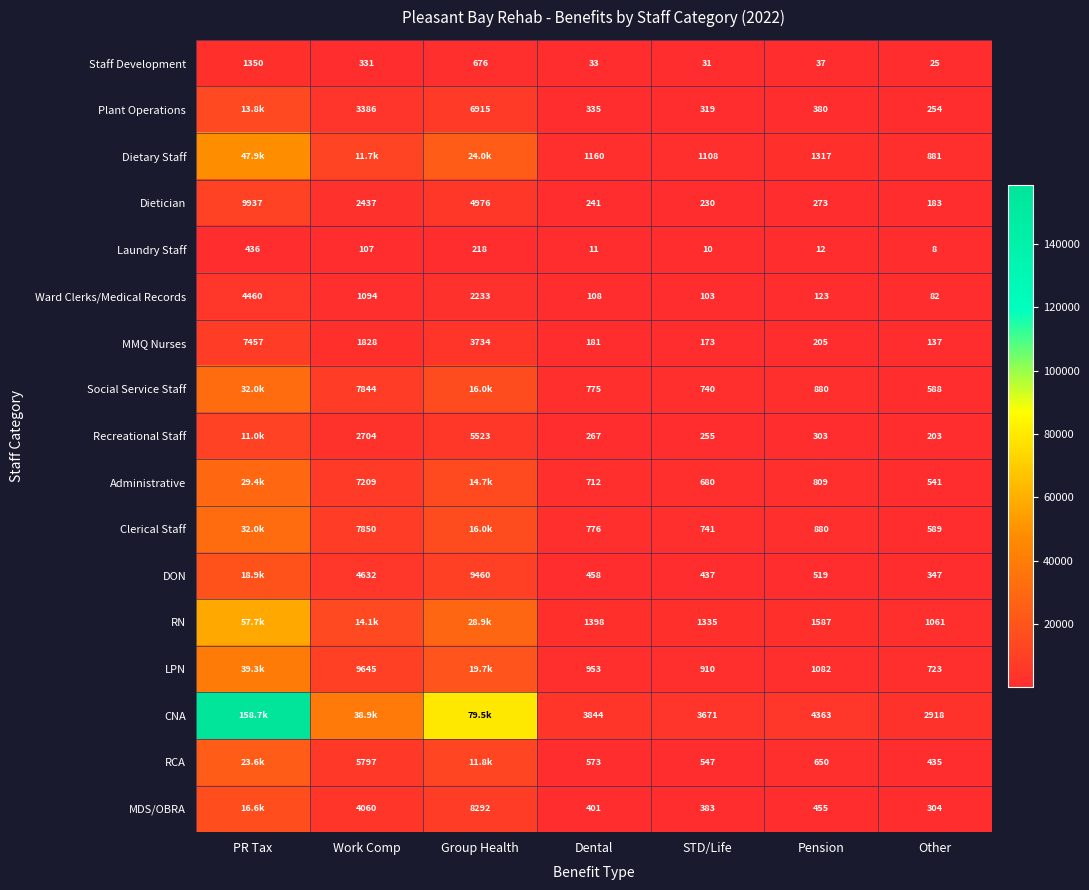

Is the value of MMQ Nurses at PR Tax greater than the value of Clerical Staff at Dental?

Yes